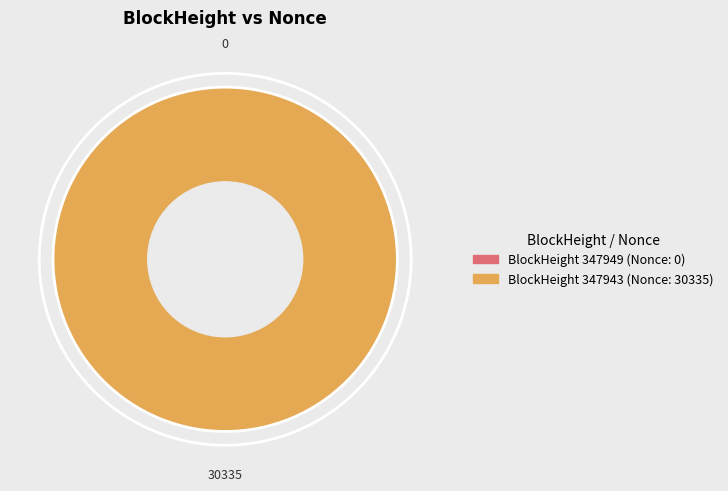

Is there any slice that represents more than half of the pie?

Yes